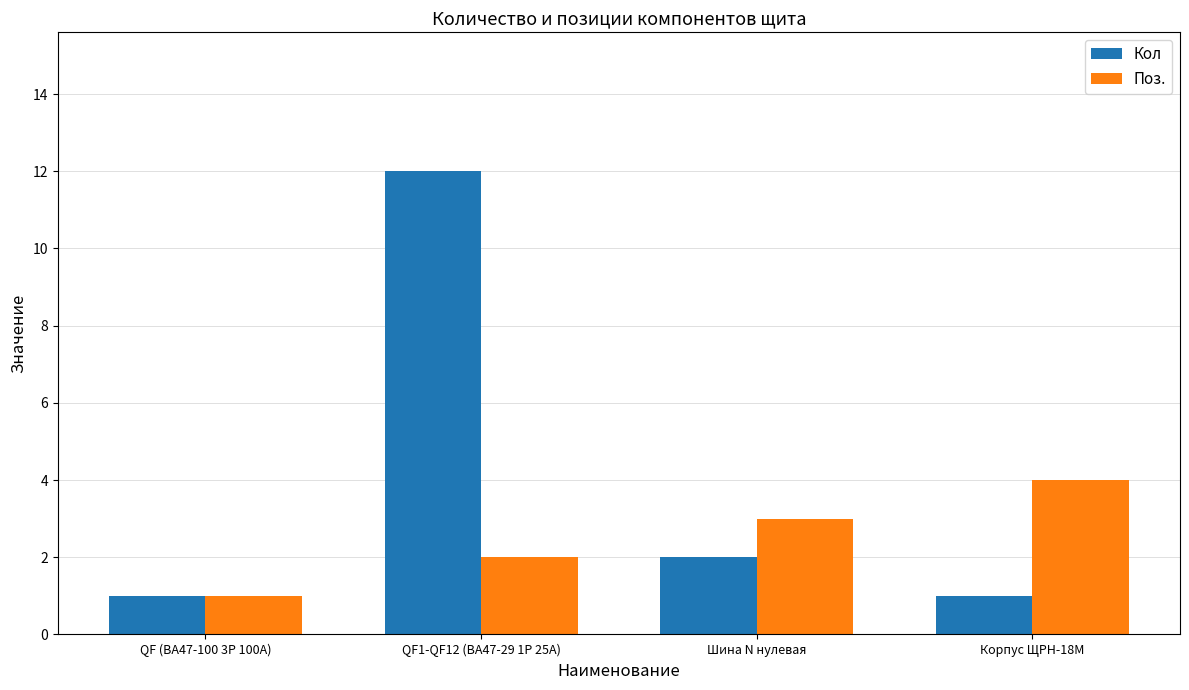

Does the chart contain any negative values?

No